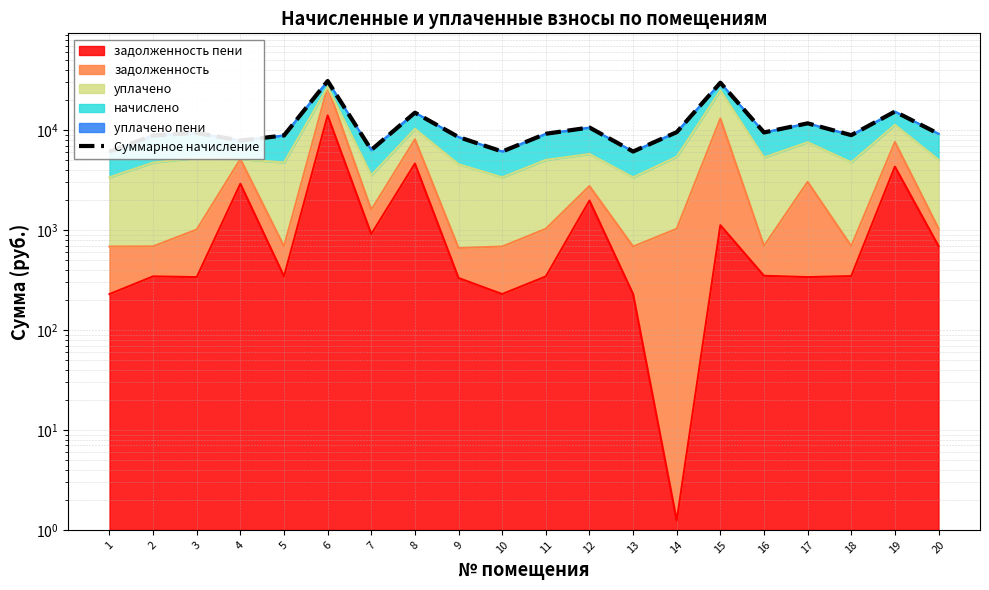

At which label does the data first exceed 9203?

3